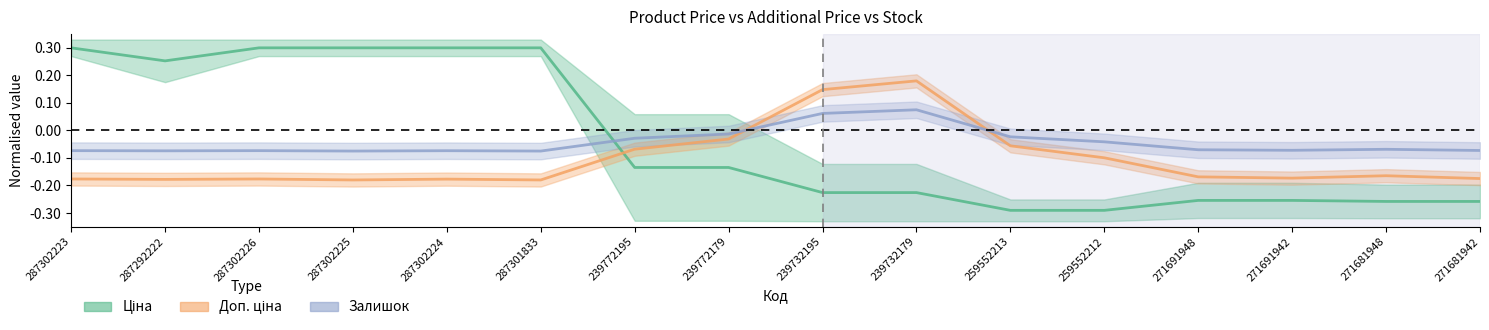

Rank the categories by Залишок value from highest to lowest.

239732179, 239732195, 239772179, 259552213, 239772195, 259552212, 271681948, 271691948, 271691942, 271681942, 287302223, 287302226, 287302224, 287292222, 287302225, 287301833